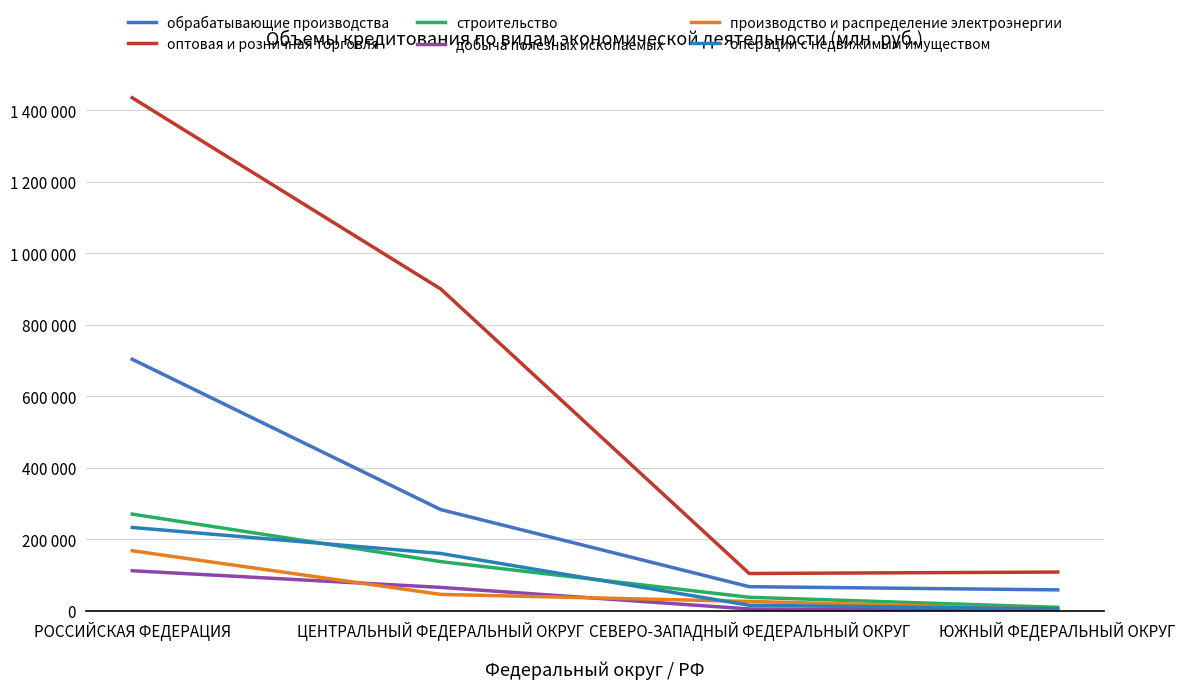

Is this an area chart (filled region under the line)?

No